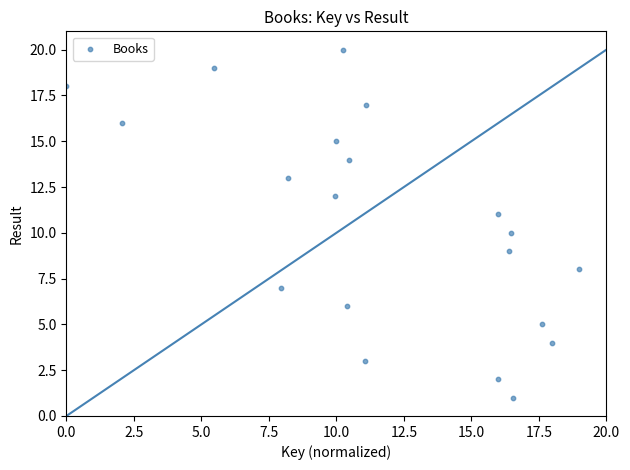

What is the range of Y values (max minus min)?

19